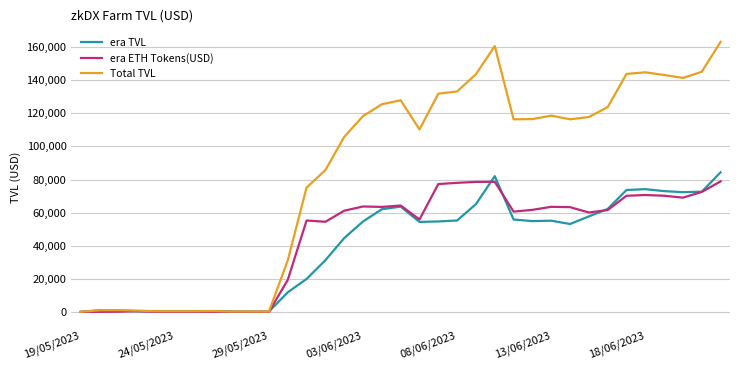

What is the maximum value shown in the chart?

163244.1